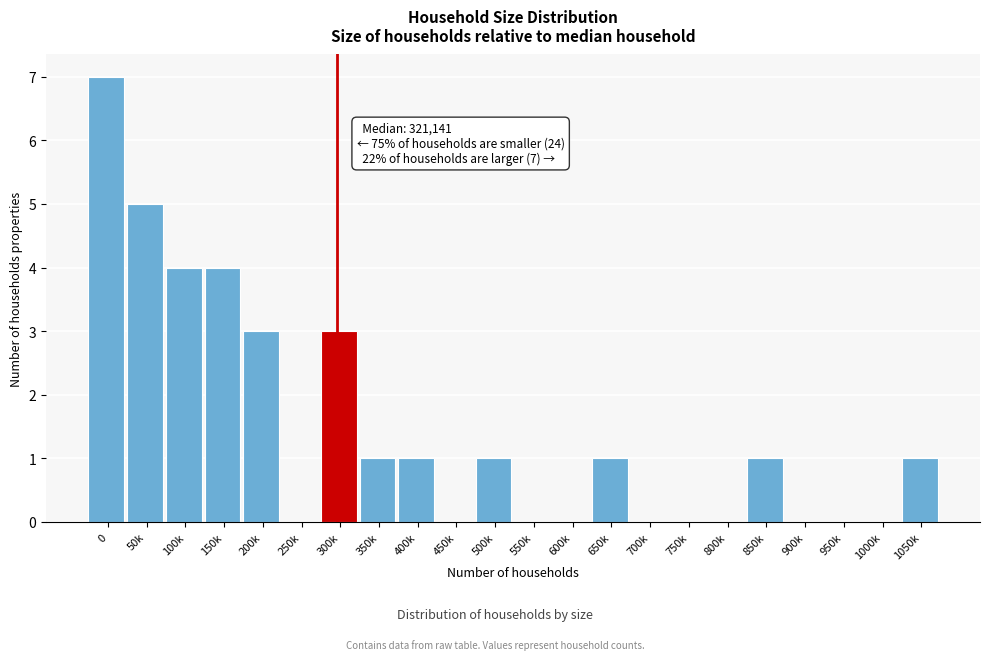

Reading left to right, transcribe all the data shown in this chart.

0=7	50k=5	100k=4	150k=4	200k=3	250k=0	300k=3	350k=1	400k=1	450k=0	500k=1	550k=0	600k=0	650k=1	700k=0	750k=0	800k=0	850k=1	900k=0	950k=0	1000k=0	1050k=1